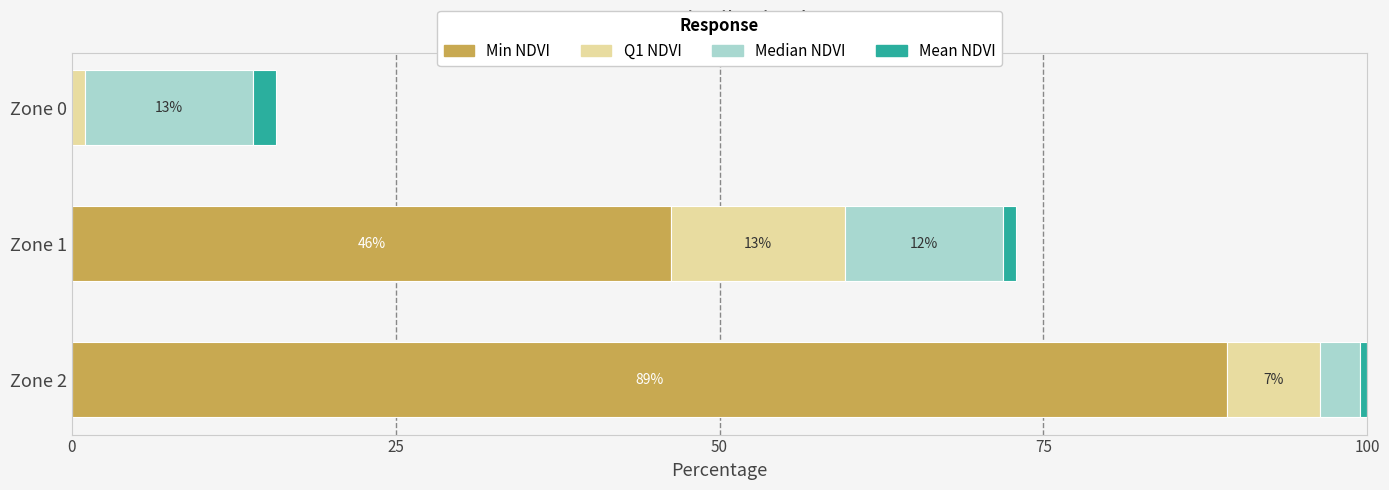

At which category is the sum across all series the highest?

Zone 2